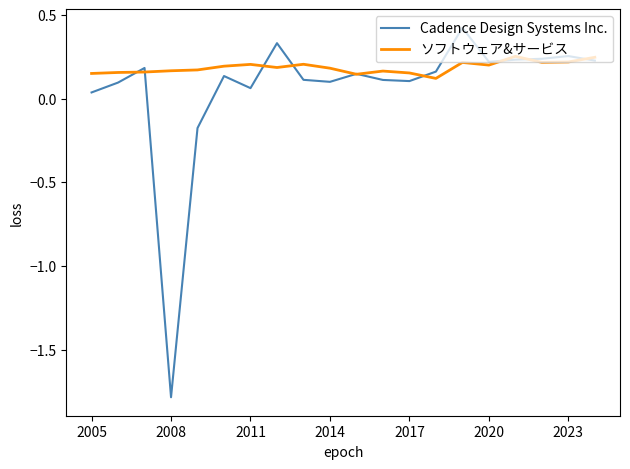

What is the minimum value shown in the chart?

-1.8